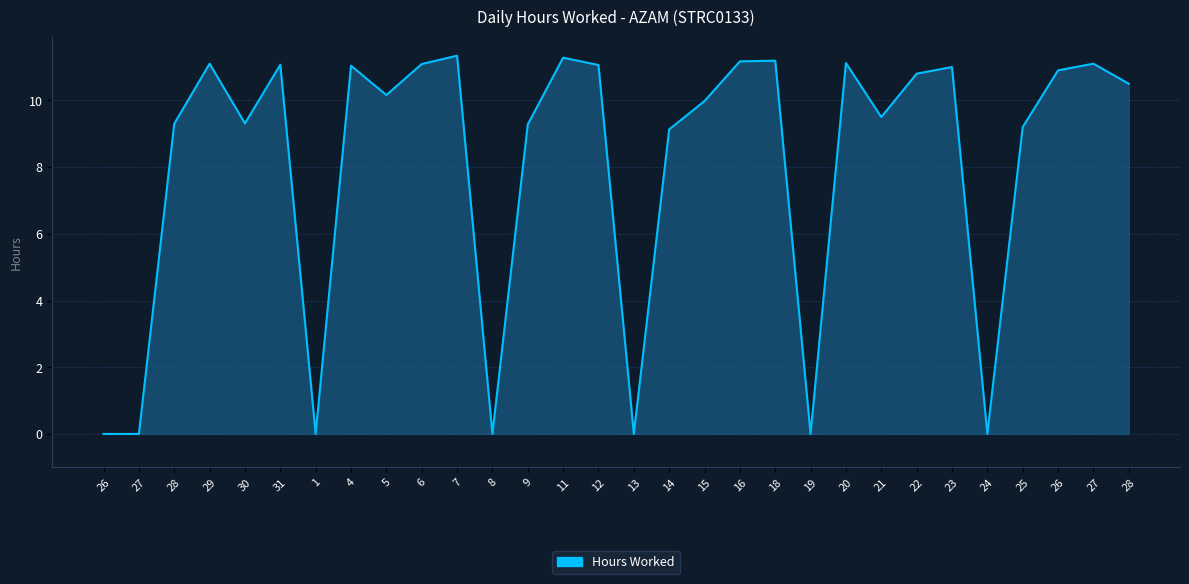

The chart shows a value of 15.4 at 23. True or false?

False